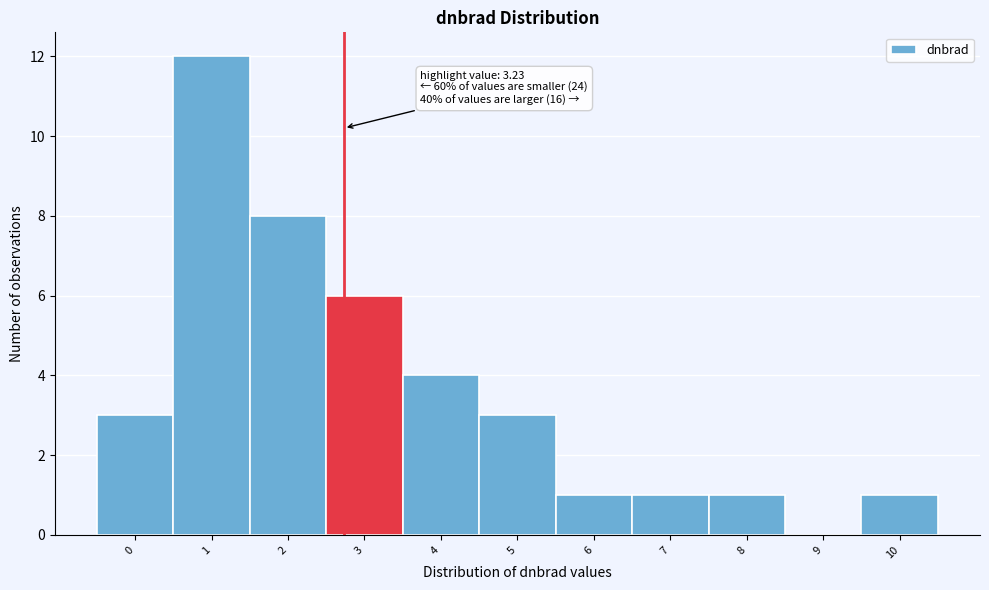

Reading left to right, list all the values displayed in this chart.

0=3	1=12	2=8	3=6	4=4	5=3	6=1	7=1	8=1	9=0	10=1